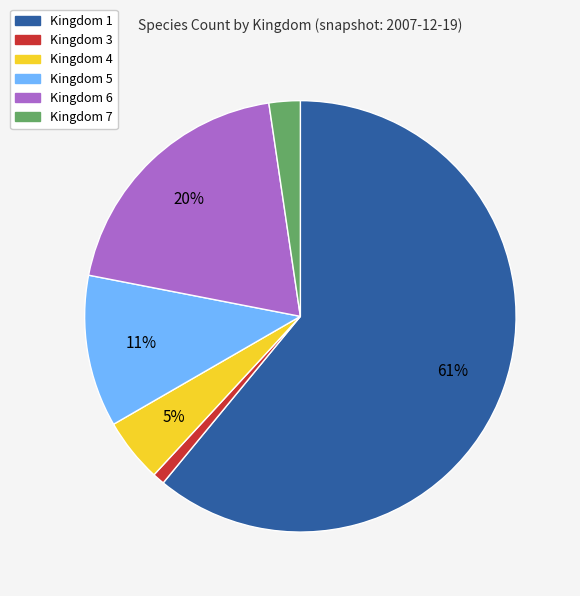

To the nearest percent, what is the difference between the largest and smallest slice percentages?

60%